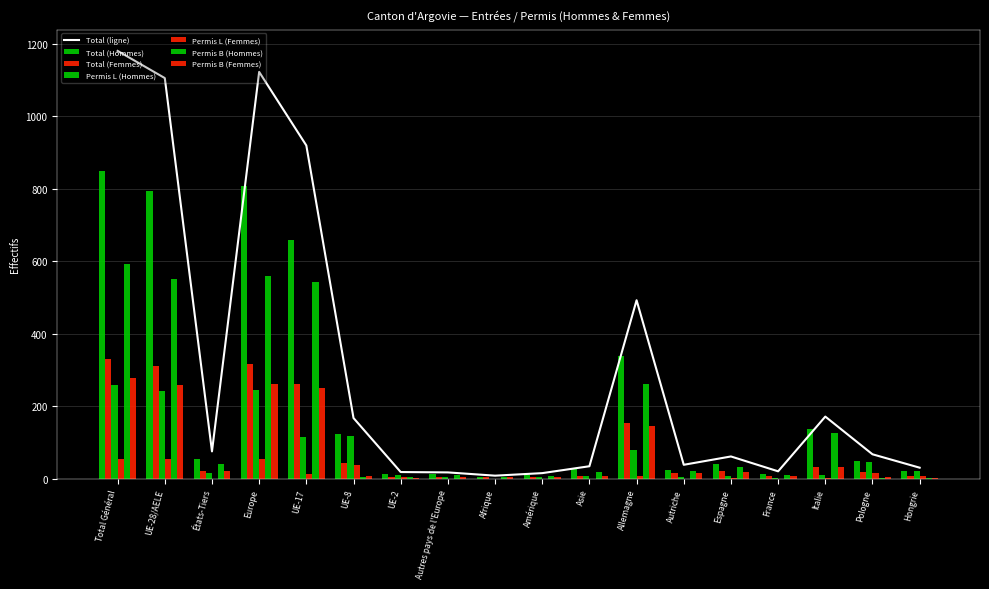

True or false: Permis L (Hommes) has a value of 3 at Autriche.

True